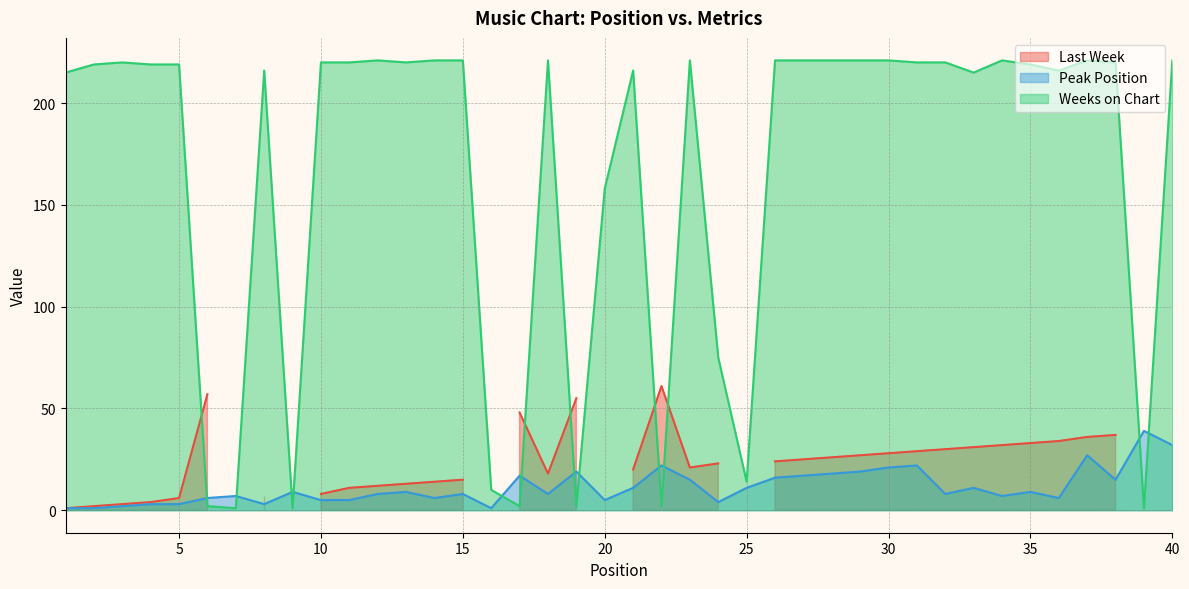

Which series has the largest total across all categories?

Weeks on Chart